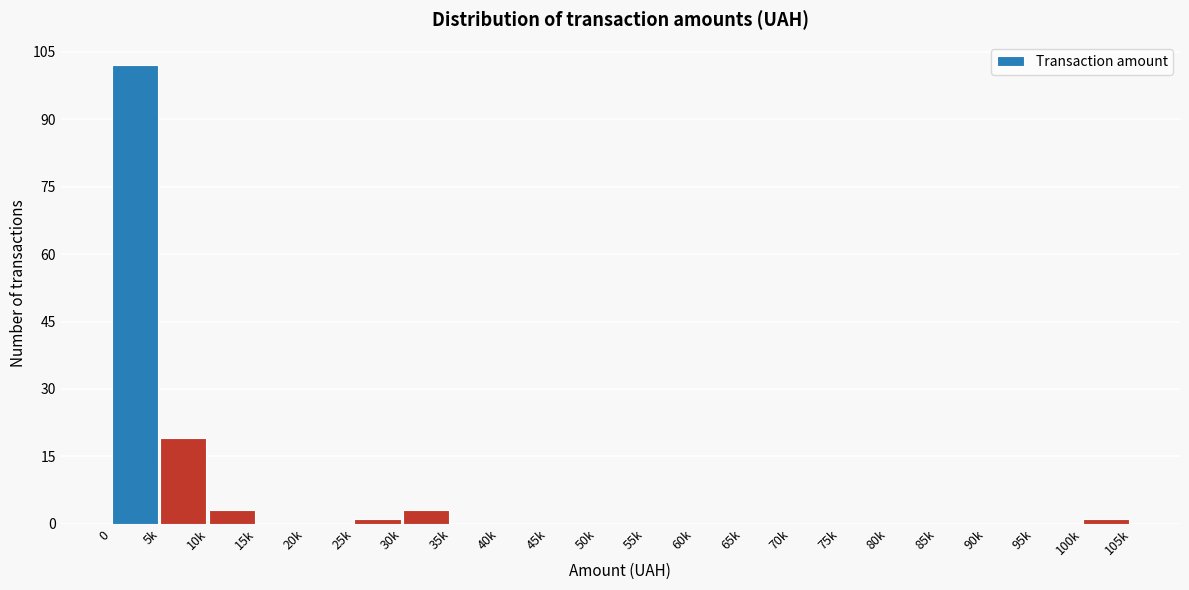

Reading left to right, list all the values displayed in this chart.

0=102	5k=19	10k=3	15k=0	20k=0	25k=1	30k=3	35k=0	40k=0	45k=0	50k=0	55k=0	60k=0	65k=0	70k=0	75k=0	80k=0	85k=0	90k=0	95k=0	100k=1